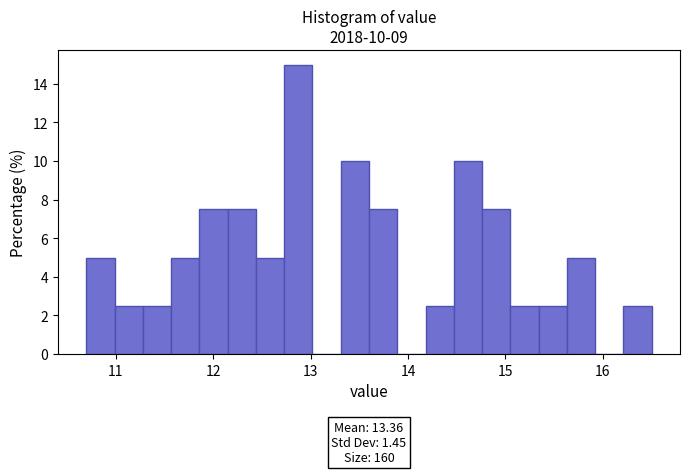

Around what value on the x-axis is the tallest bar? Give the approximate position of its centre, as read against the axis.

12.9